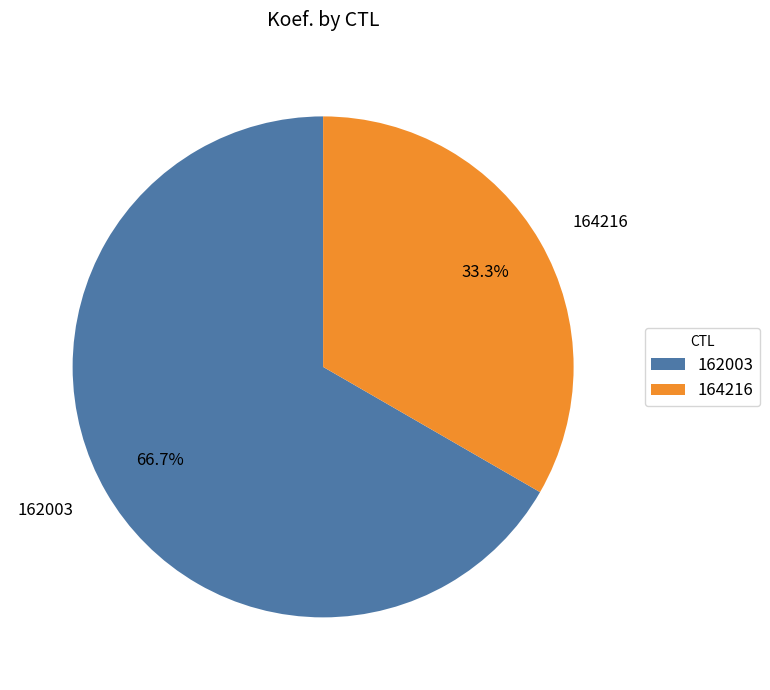

Which category has the smallest portion of the pie?

164216